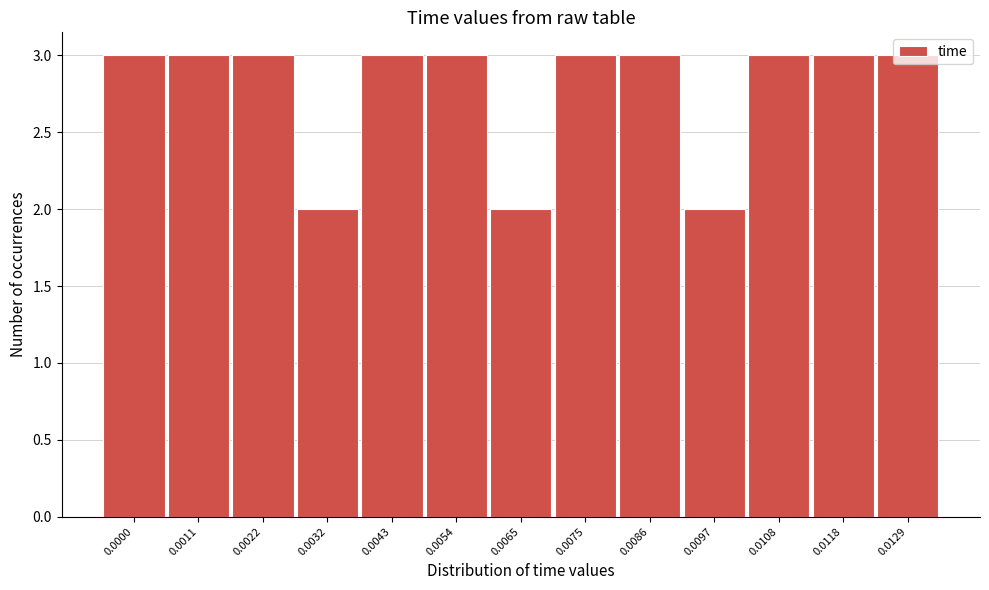

What is the value of the 11th bar from the left?

3